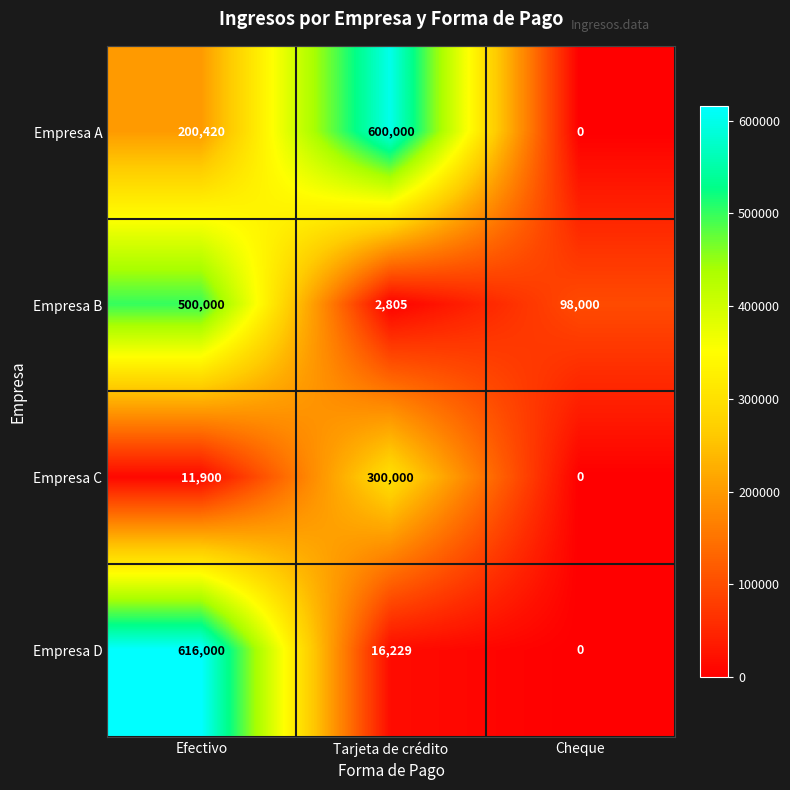

Which label corresponds to the smallest value in the chart?

Cheque